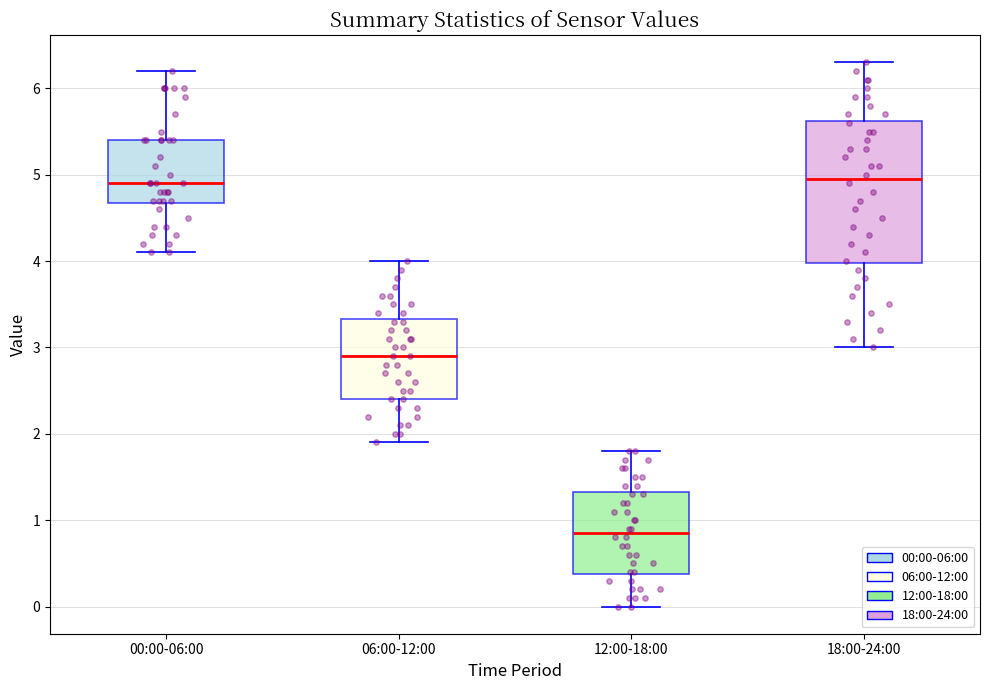

Where does the median line of the box for 12:00-18:00 sit on the y-axis? The values are not printed on the chart, so give them approximately, as read against the axis.

0.9